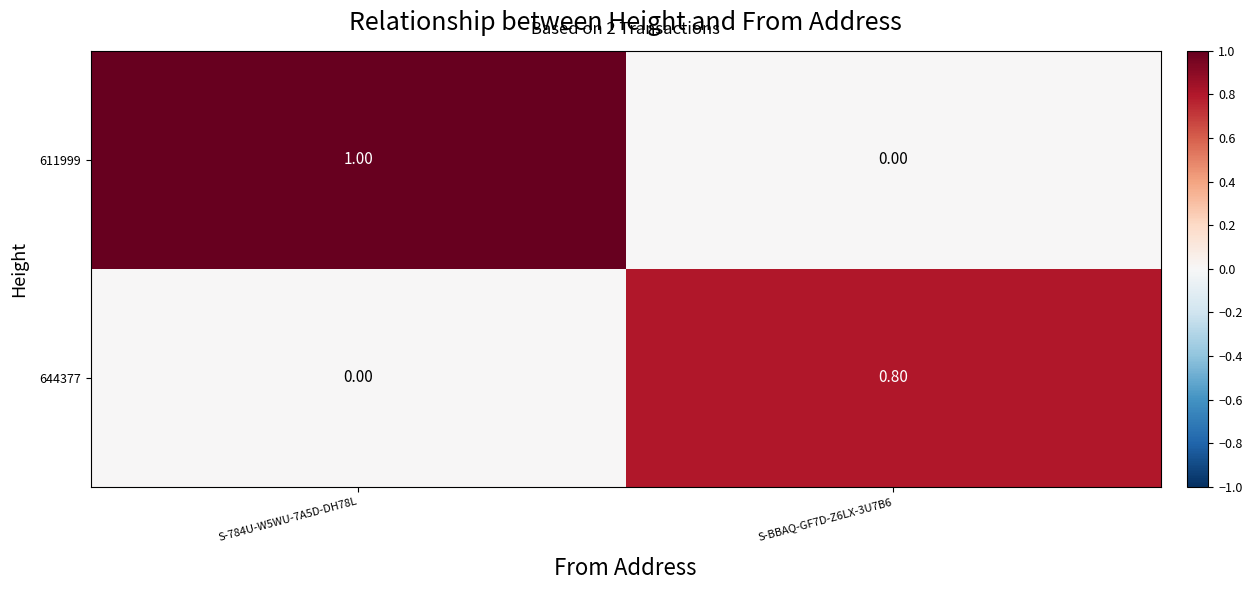

At which category does the chart reach its peak across all series?

S-784U-W5WU-7A5D-DH78L